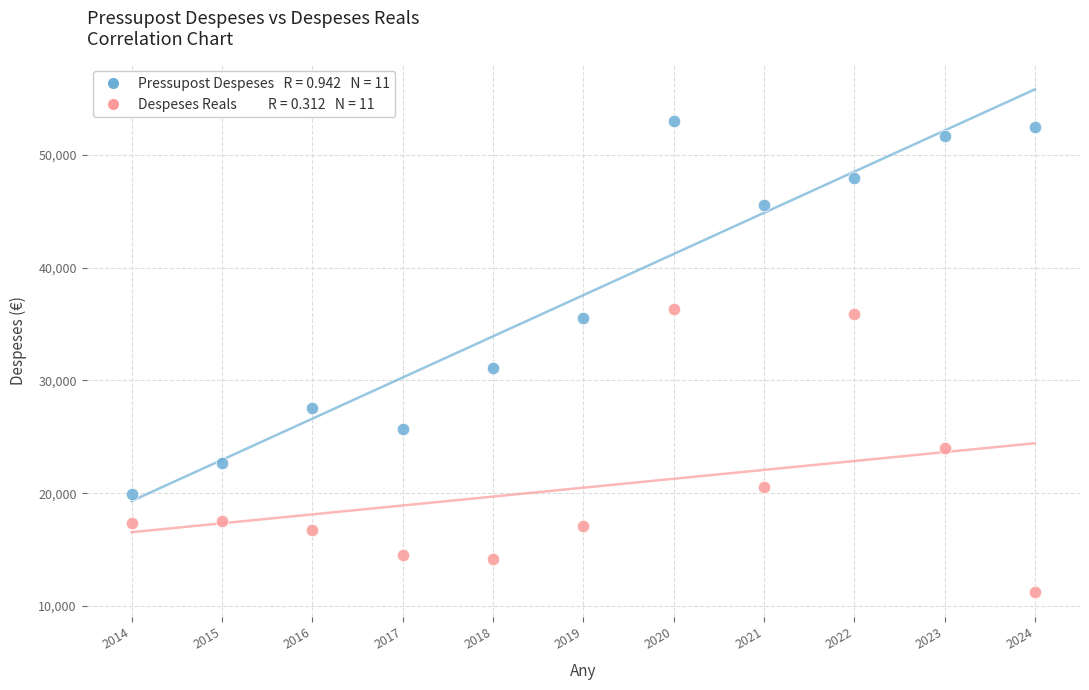

Across all series, what Y value is closest to 32122?

31100.0